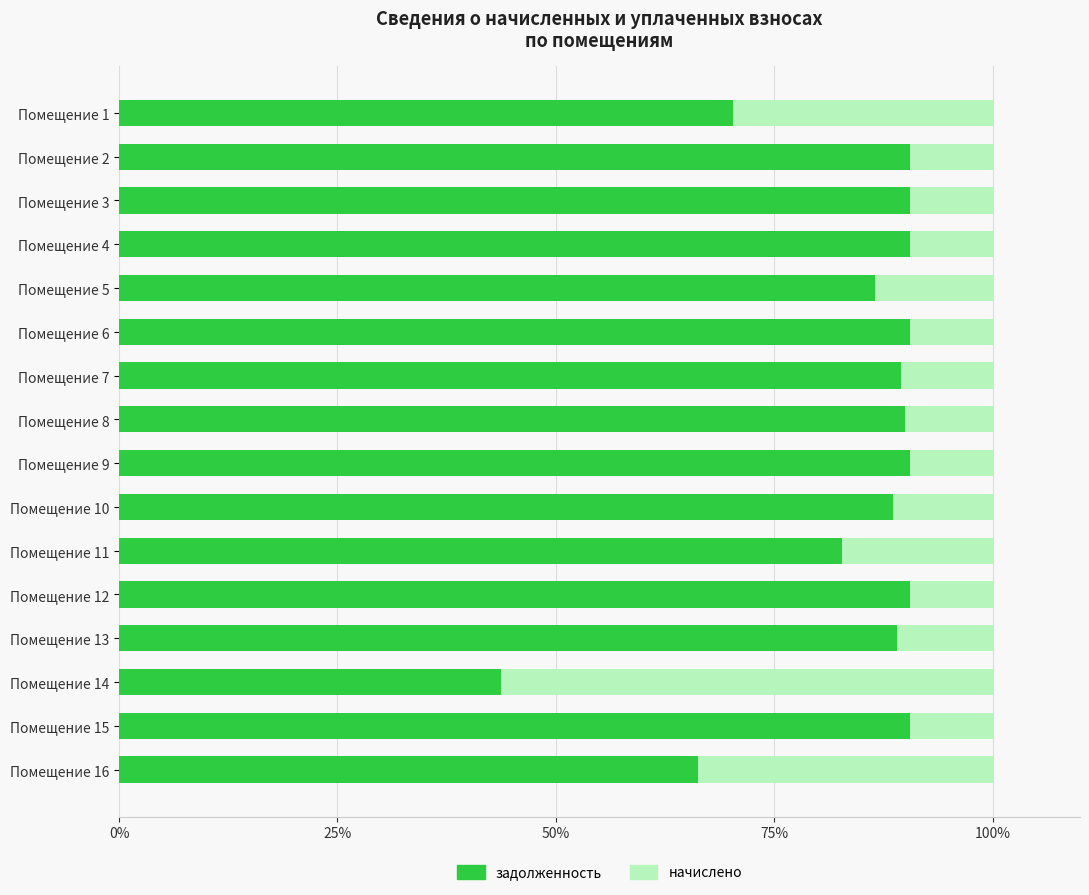

Which category has the lowest value in the задолженность series?

Помещение 14